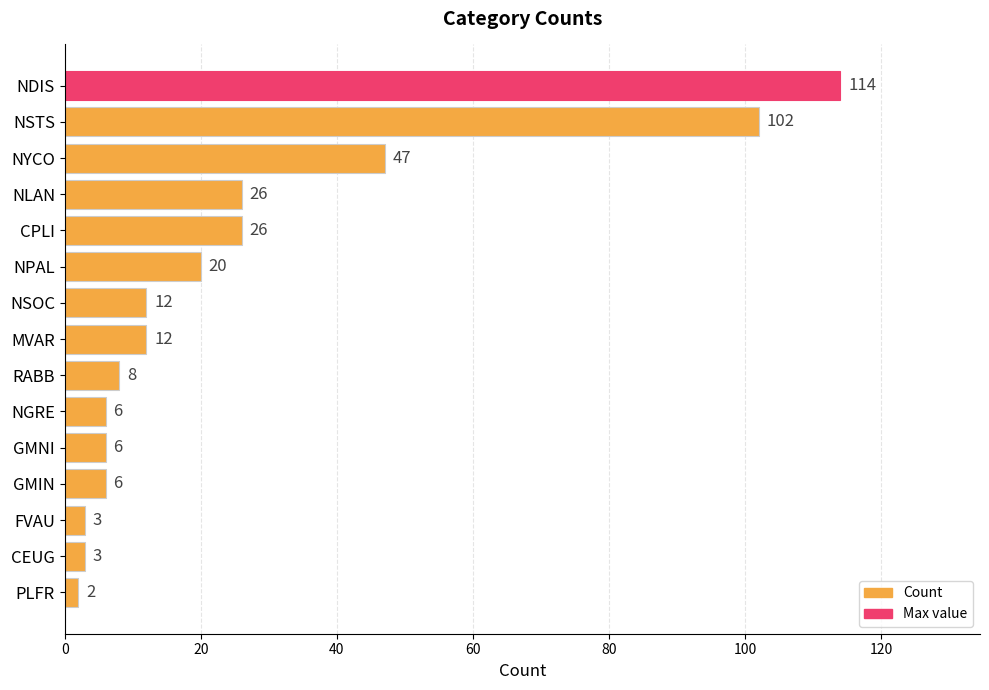

What is the difference between the maximum and second lowest values?

111